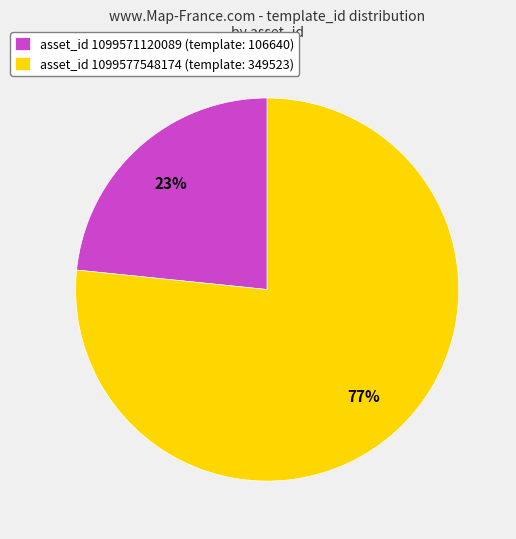

Count the number of slices in the pie.

2